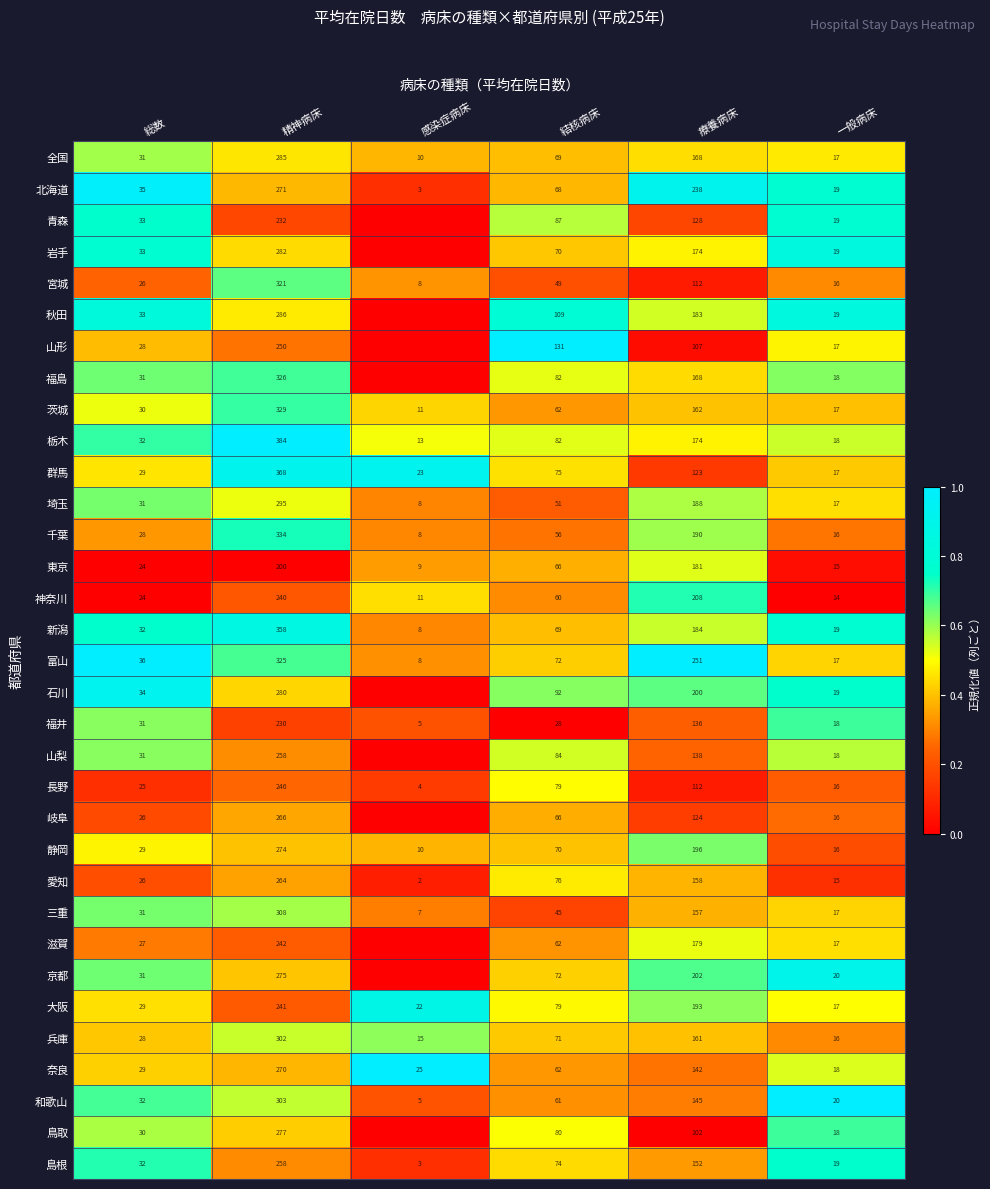

What is the difference between the 秋田 values at 精神病床 and 結核病床?

177